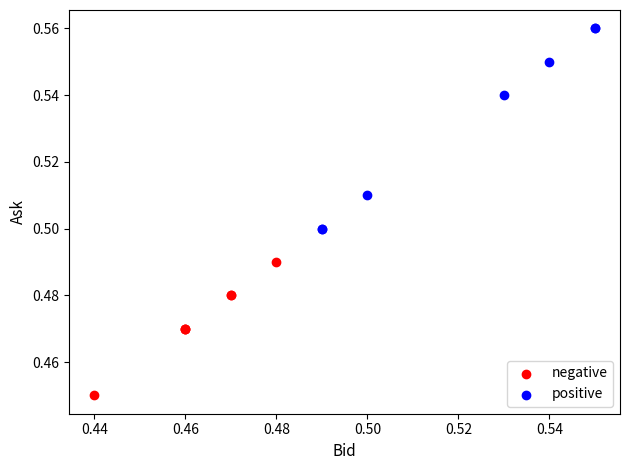

Which series has the widest spread of Y values?

positive